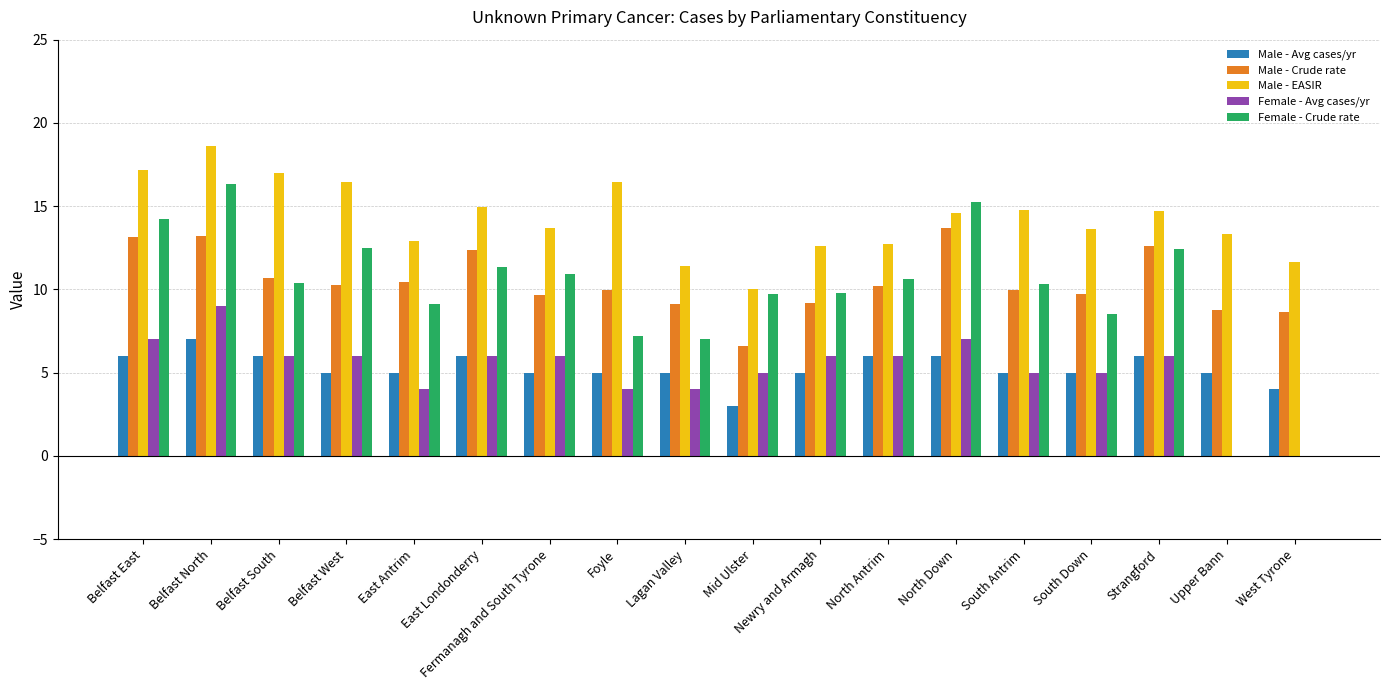

The Male - Avg cases/yr series shows 8.9 at North Down. True or false?

False